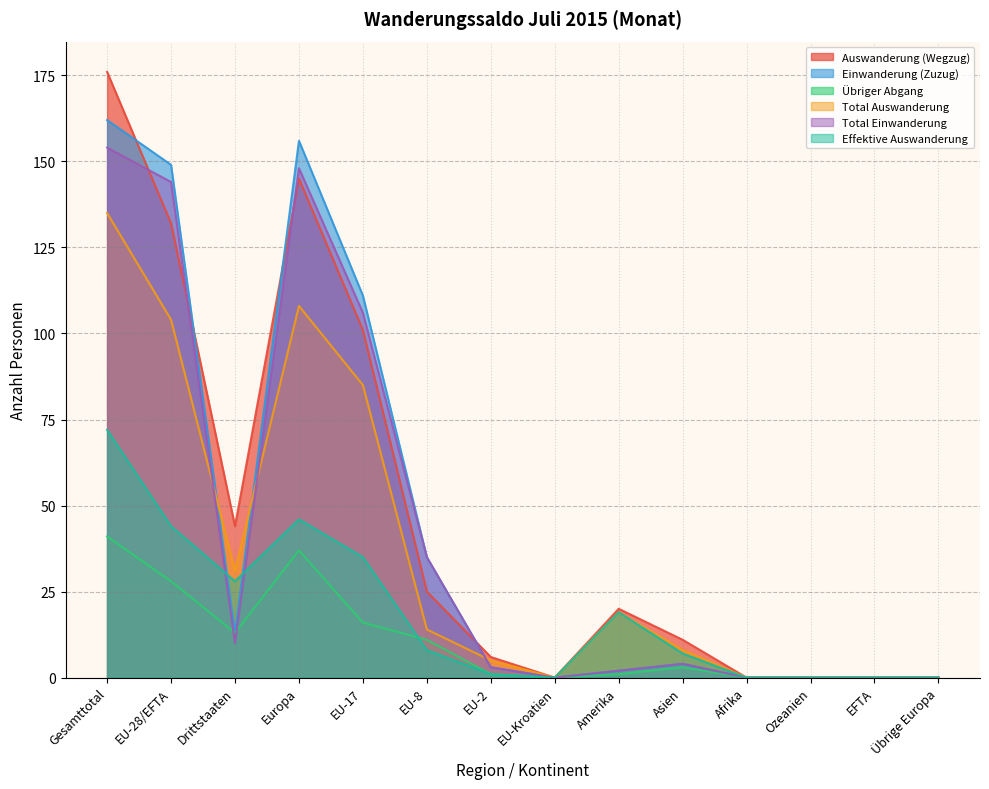

What is the difference between the maximum and minimum values in the Total Auswanderung series?

135